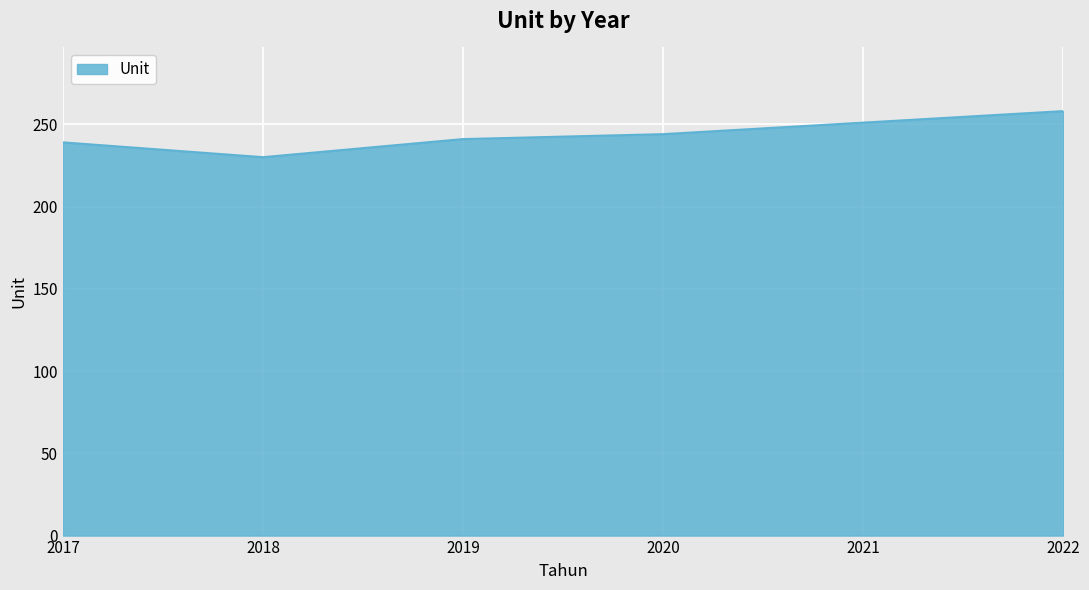

What is the minimum value shown in the chart?

230